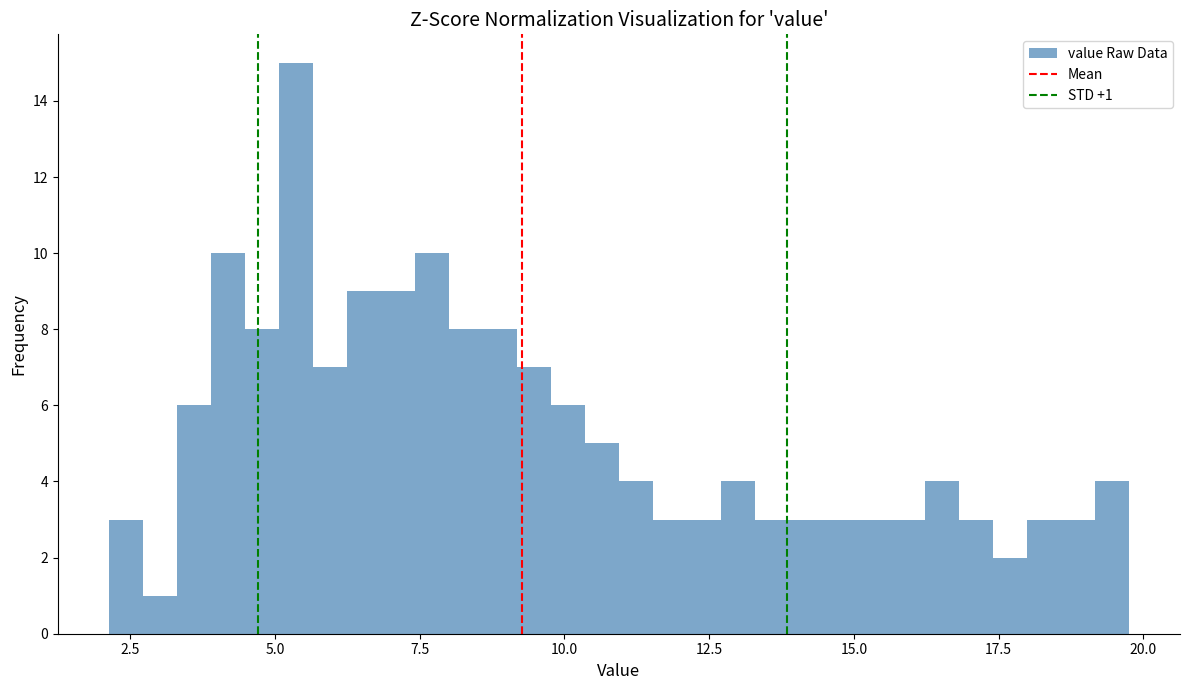

Read against the x-axis, roughly where is the centre of the tallest bar?

5.5